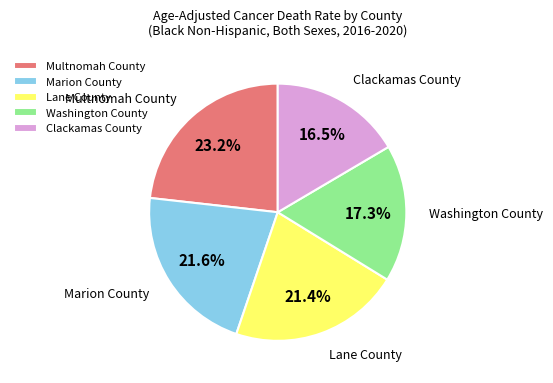

Which category has the biggest portion of the pie?

Multnomah County